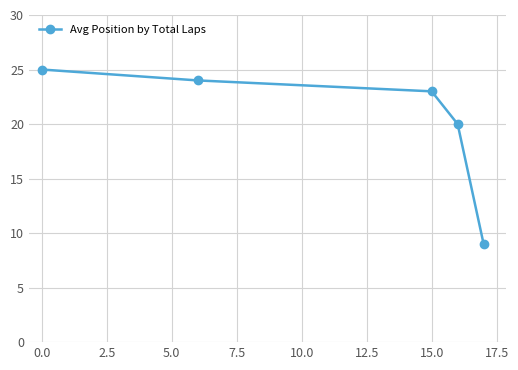

How many categories are shown in the chart?

5